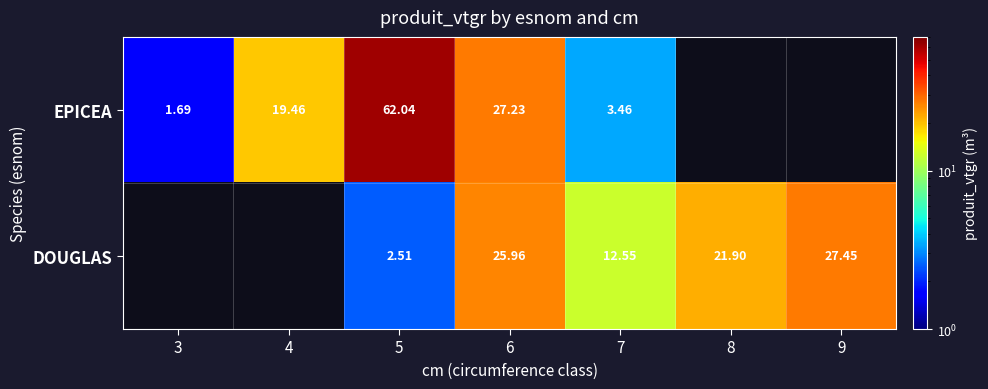

At which category is the sum across all series the highest?

5